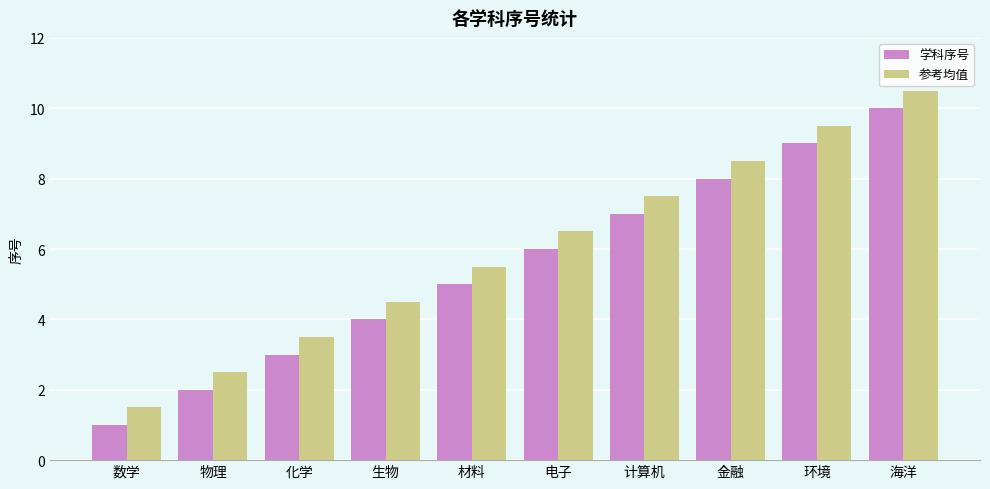

What position from the left is 金融?

8